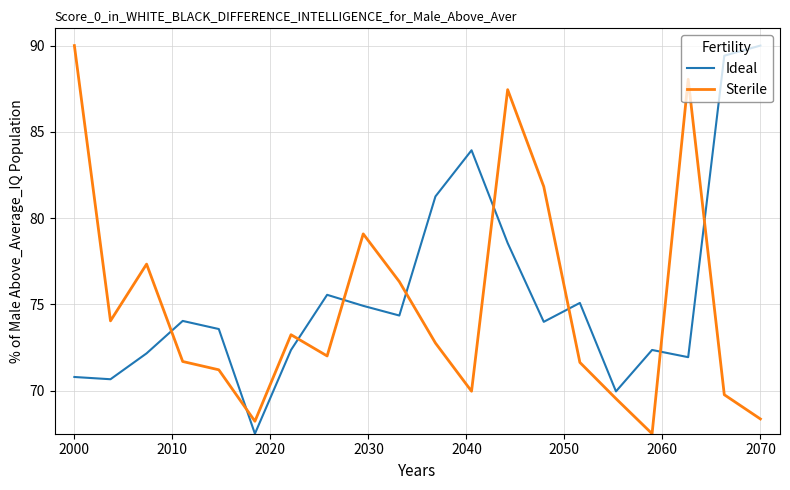

What is the greatest value displayed?

90.0